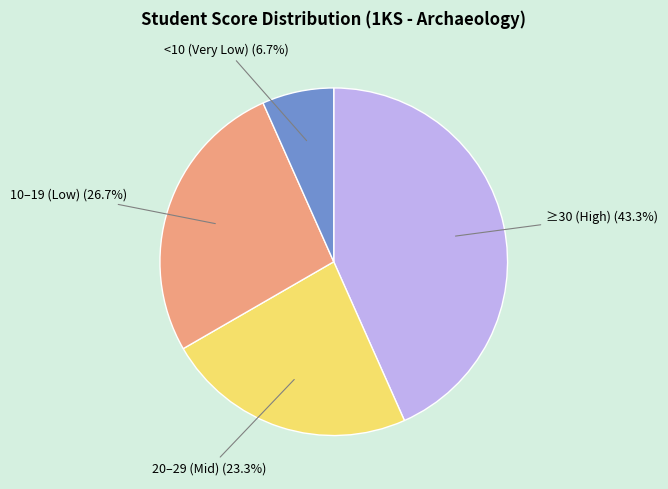

Does any single category account for the majority?

No